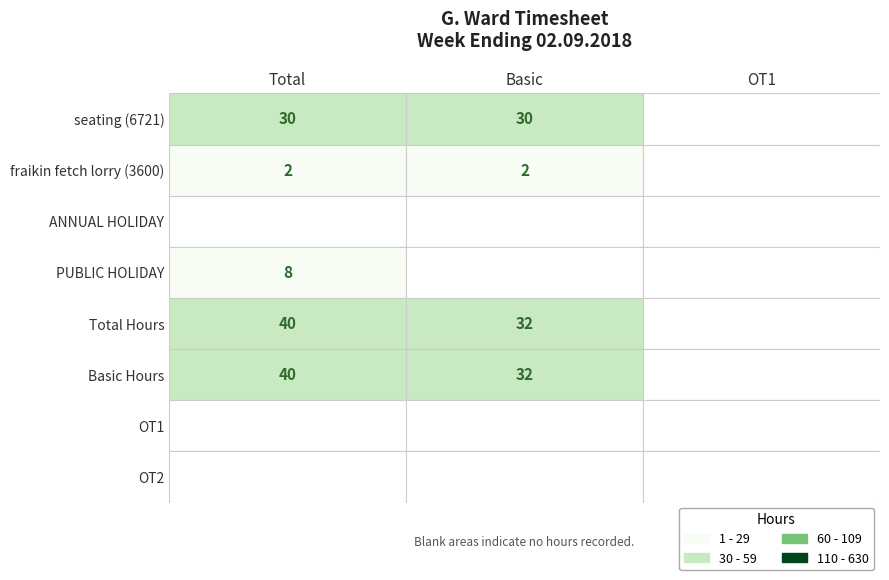

How many positive values does the PUBLIC HOLIDAY series have?

1